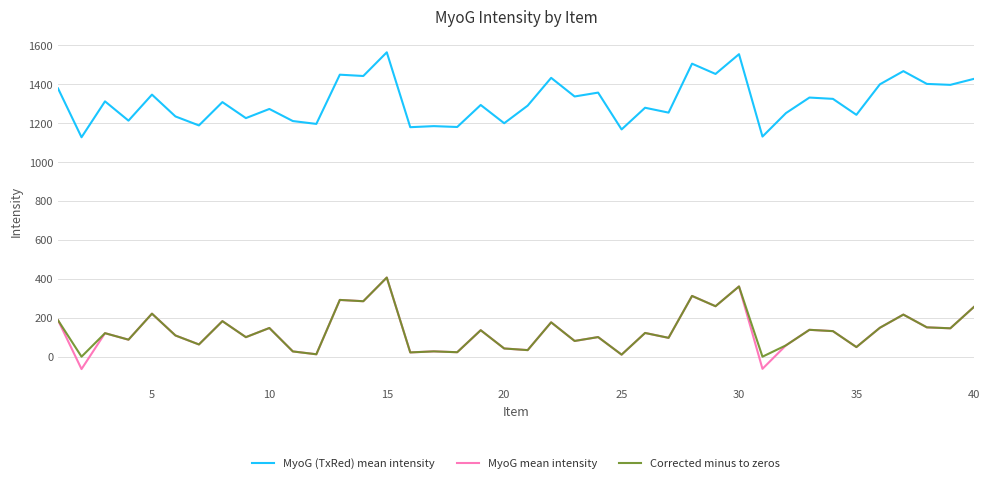

Which series has the largest total across all categories?

MyoG (TxRed) mean intensity